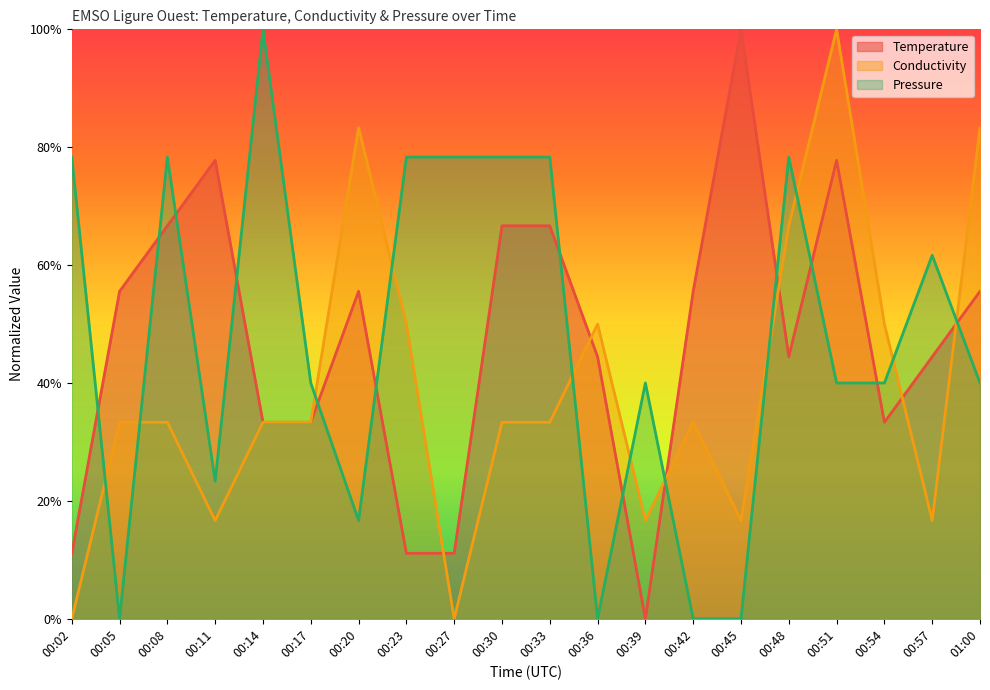

What are all the series names shown in the legend?

Temperature, Conductivity, Pressure